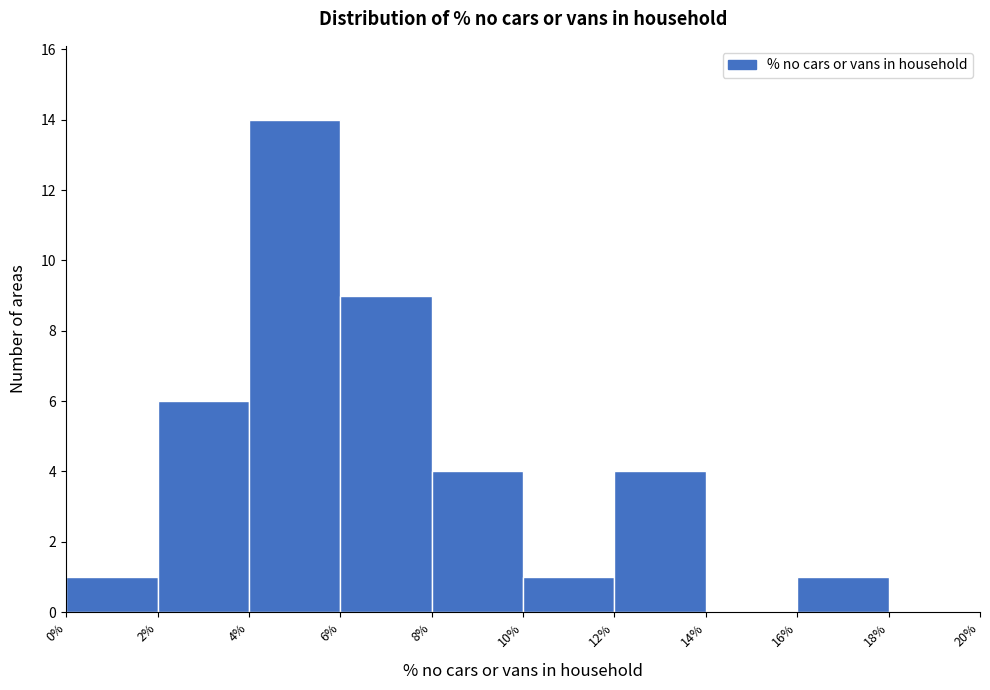

Reading left to right, list every bar in this chart as the range it spans on the x-axis followed by its height. The values are not printed on the chart, so give them approximately, as read against the axis.

0% to 2%: 1
2% to 4%: 6
4% to 6%: 14
6% to 8%: 9
8% to 10%: 4
10% to 12%: 1
12% to 14%: 4
14% to 16%: 0
16% to 18%: 1
18% to 20%: 0